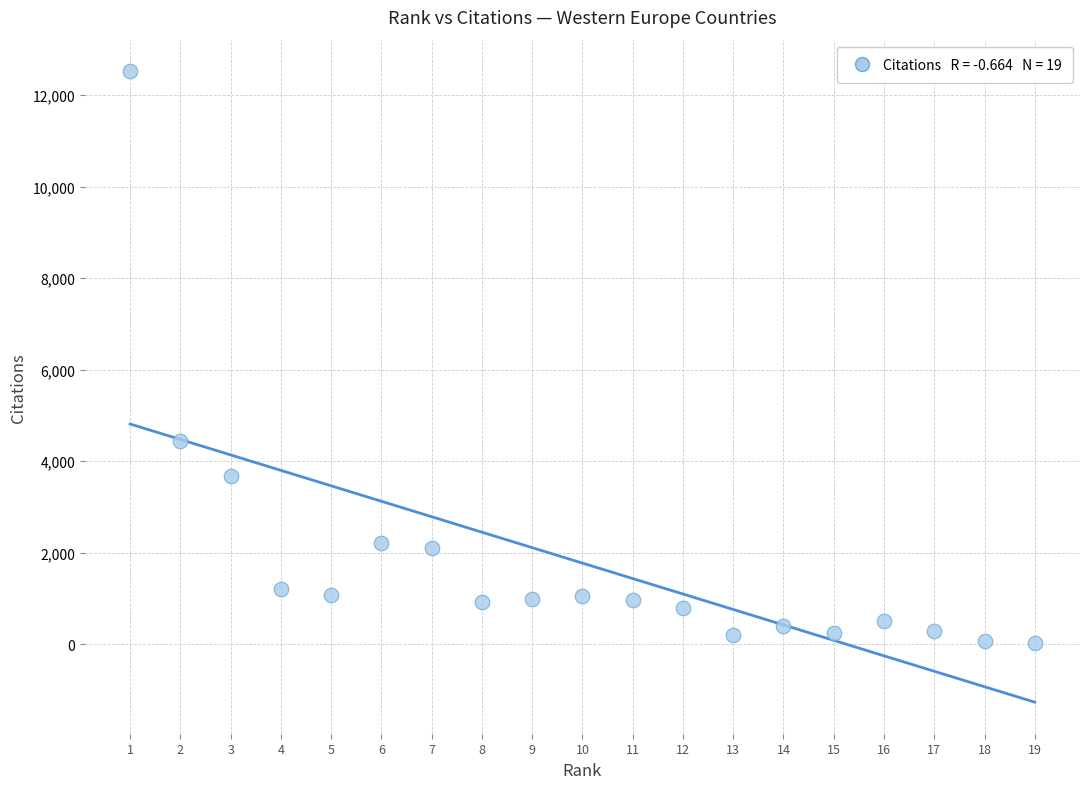

What is the range of X values (max minus min)?

18